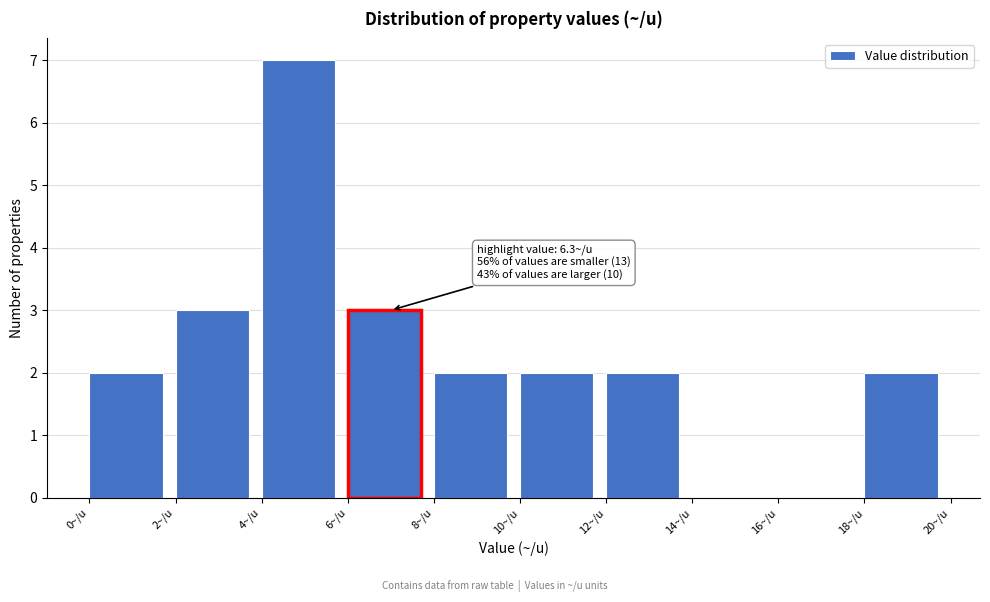

Which range on the x-axis has the tallest bar?

4 to 6